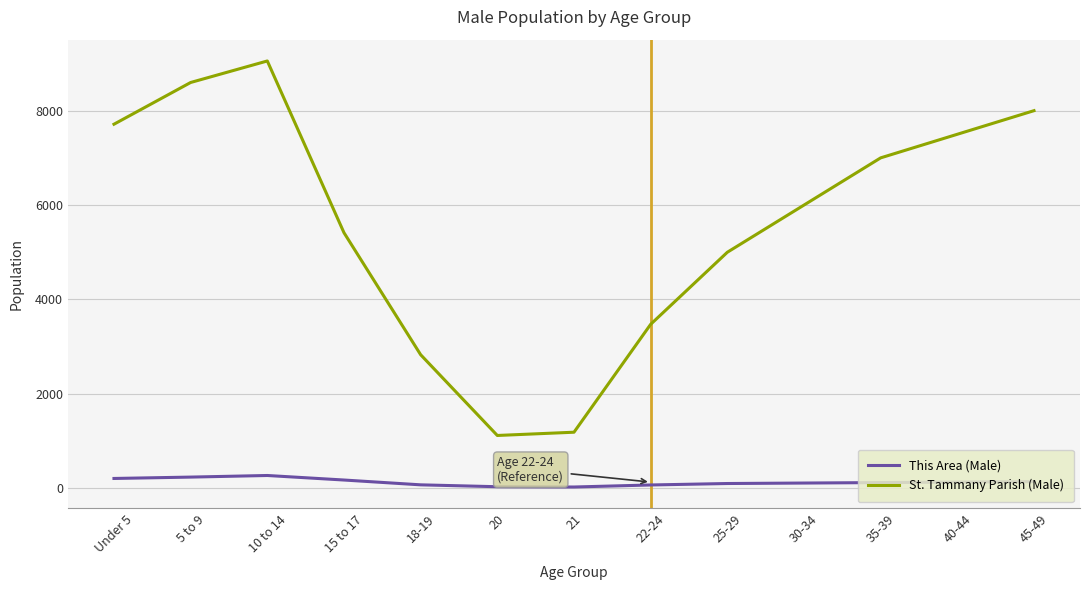

How many values in the This Area (Male) series are below 120?

6